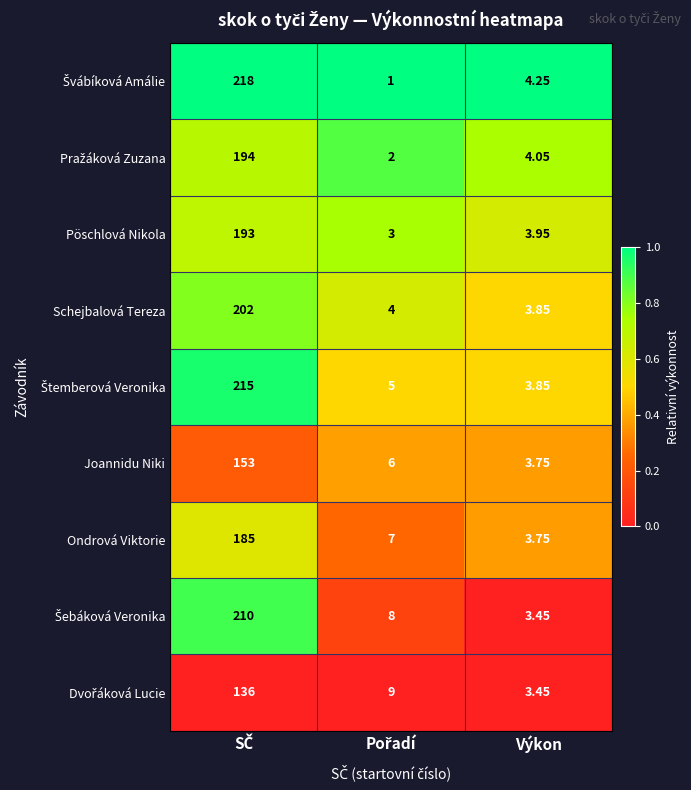

Which series has the largest total across all categories?

Švábíková Amálie